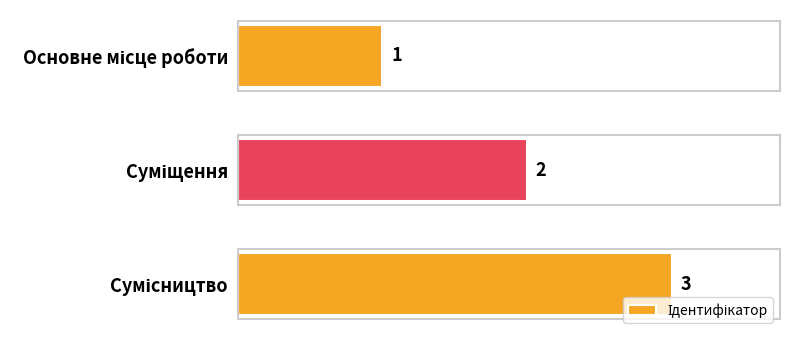

What is the greatest value displayed?

3